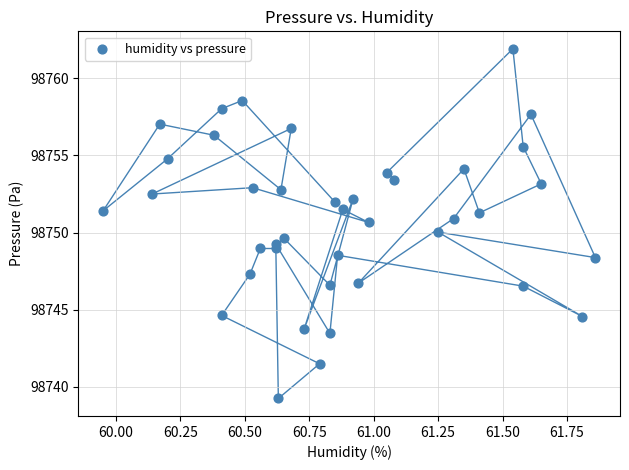

What is the range of X values (max minus min)?

1.9